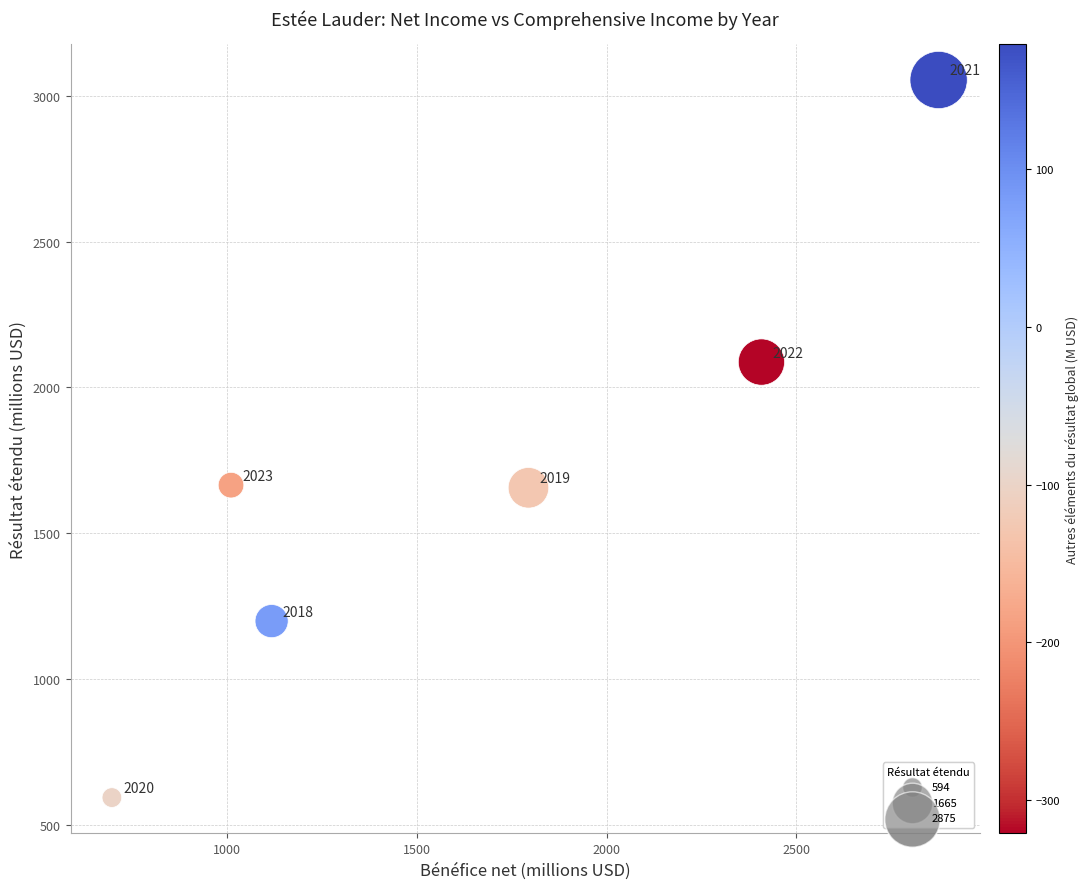

What is the average X value?

1650